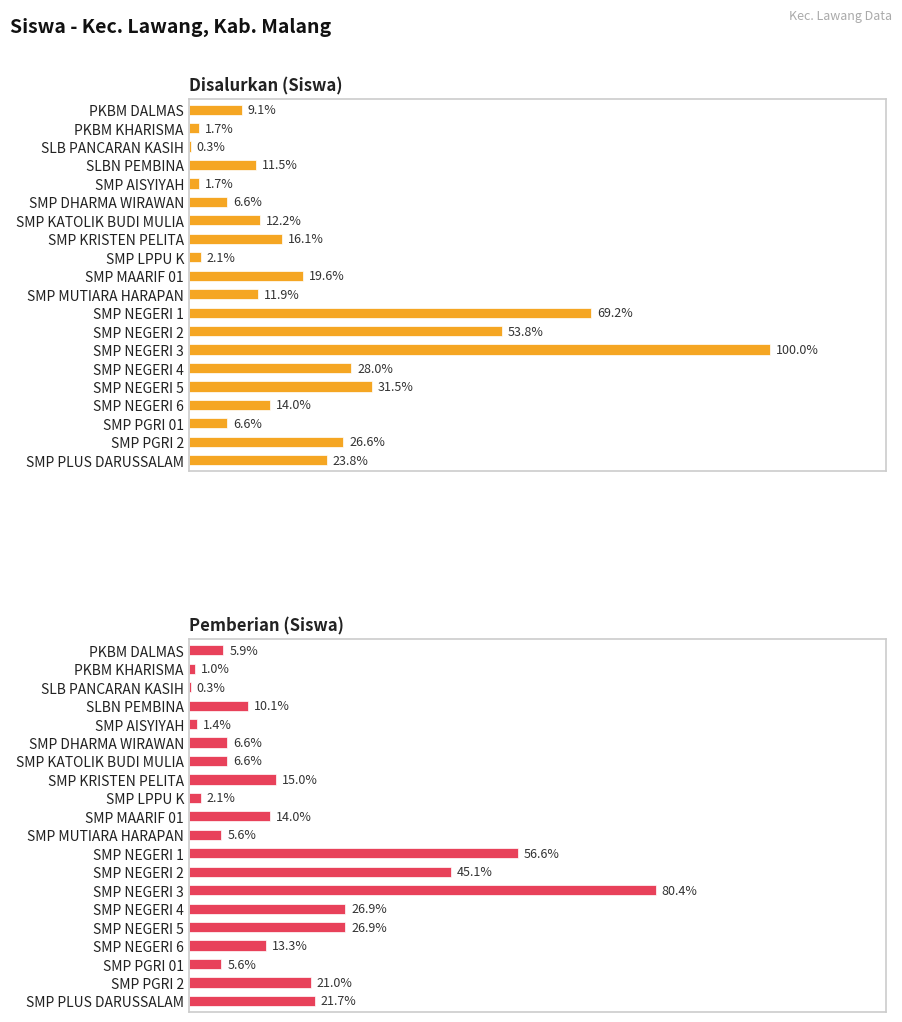

Between SLB PANCARAN KASIH and SMP NEGERI 4, which series saw the biggest shift?

Disalurkan (Siswa)